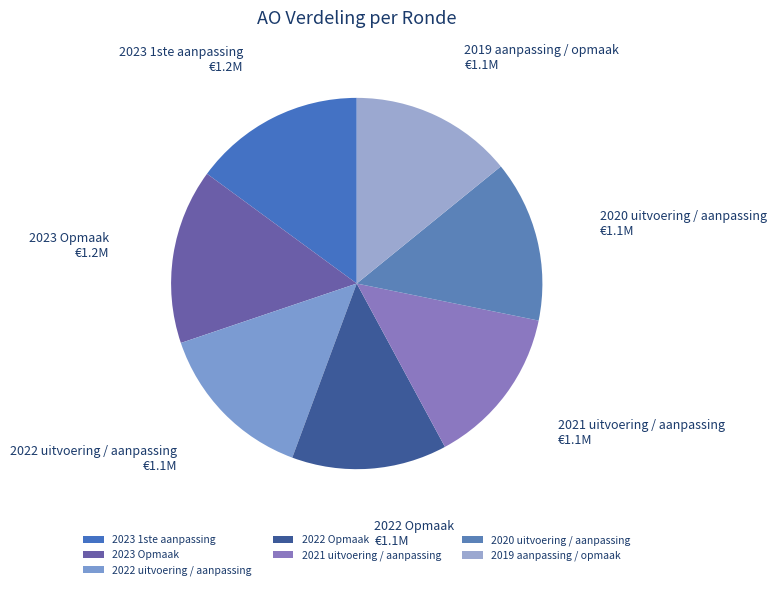

Is it true that 2022 uitvoering / aanpassing is 6% of the pie?

False